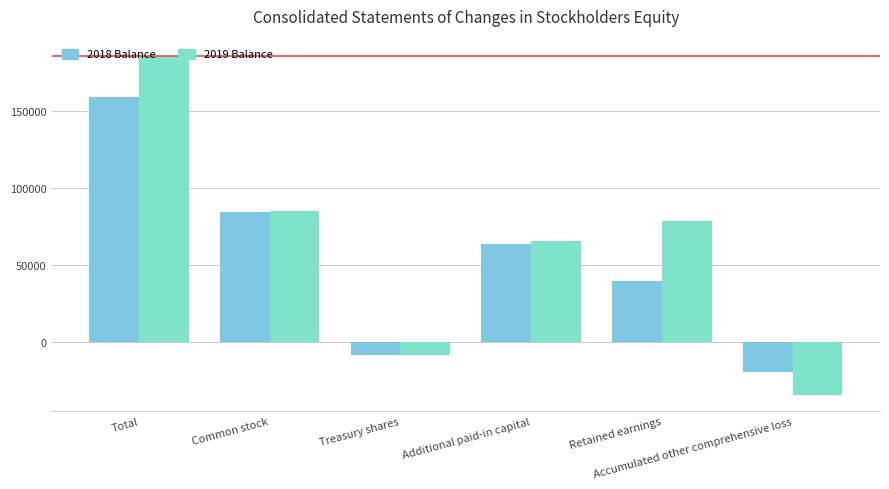

Between Total and Additional paid-in capital, which is larger?

Total